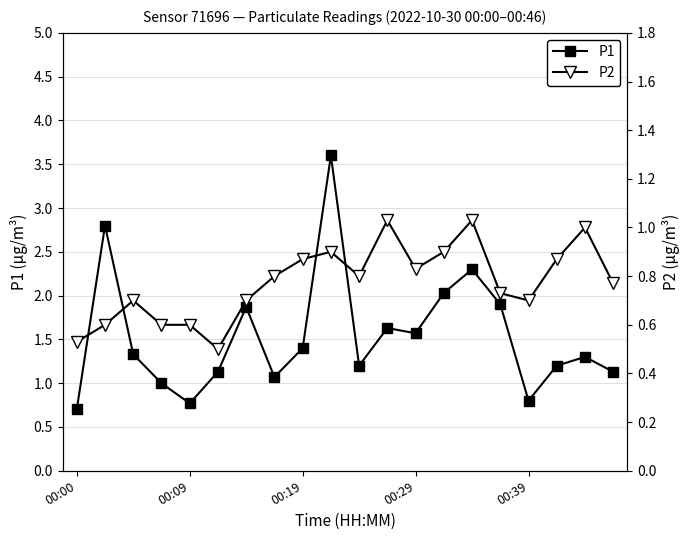

Which series has the widest spread of values?

P1